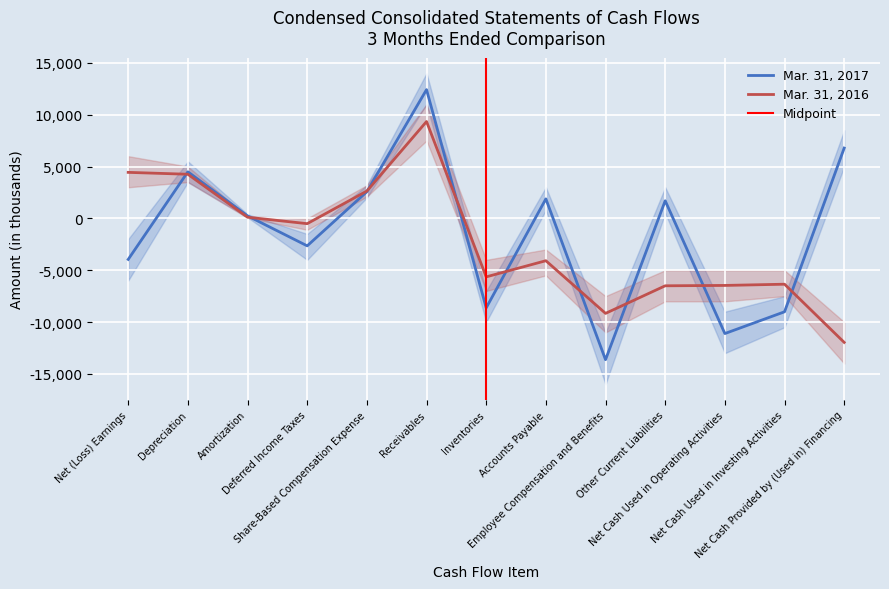

List the series in order of their overall mean, lowest first.

Mar. 31, 2016, Mar. 31, 2017